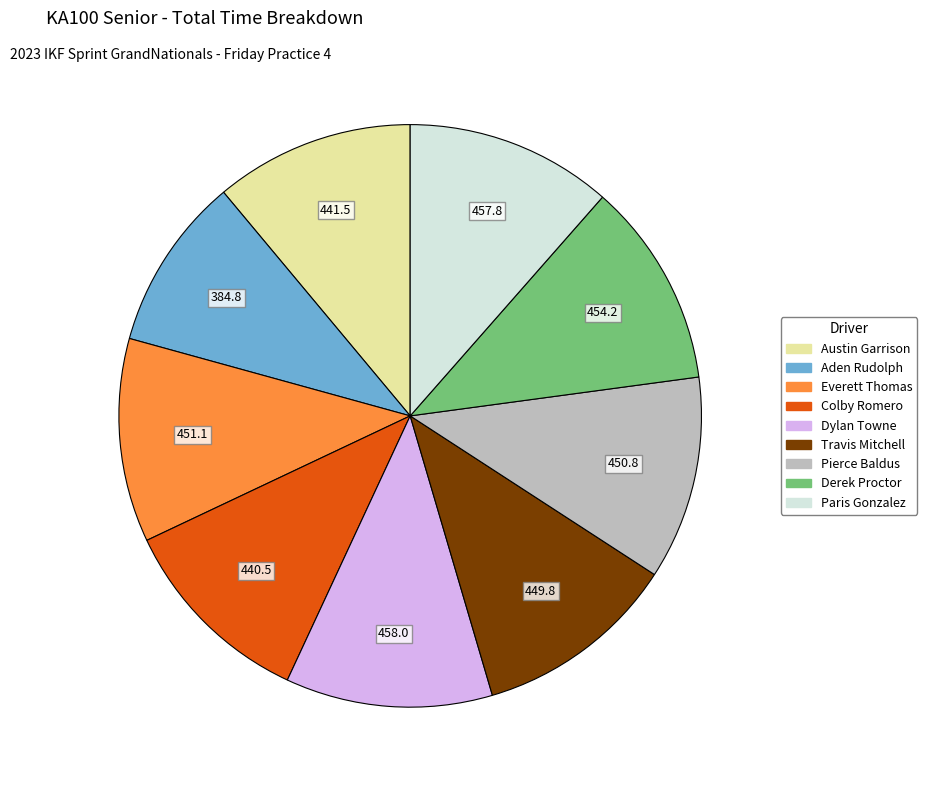

What is the smallest slice in the pie chart?

Aden Rudolph